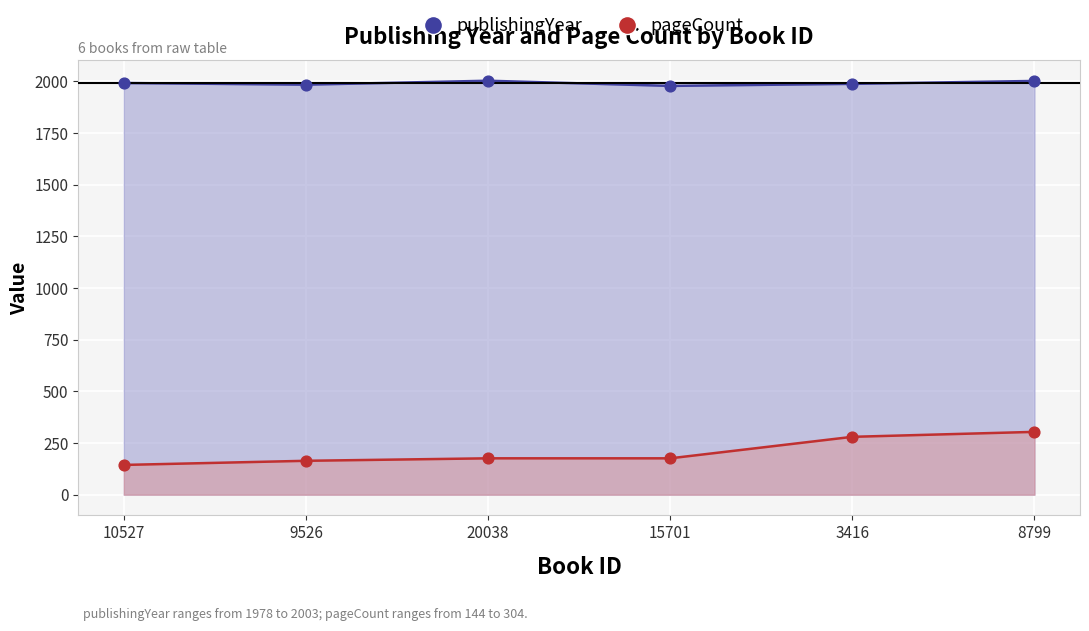

Which series reaches the maximum Y coordinate?

publishingYear